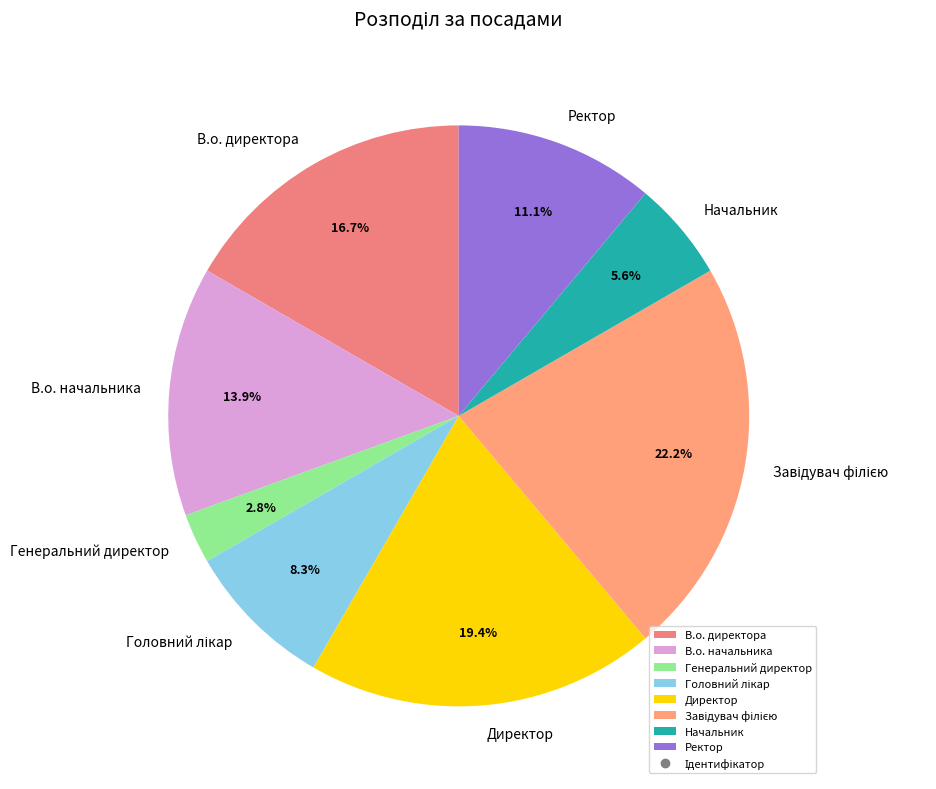

Which slice is the smallest?

Генеральний директор